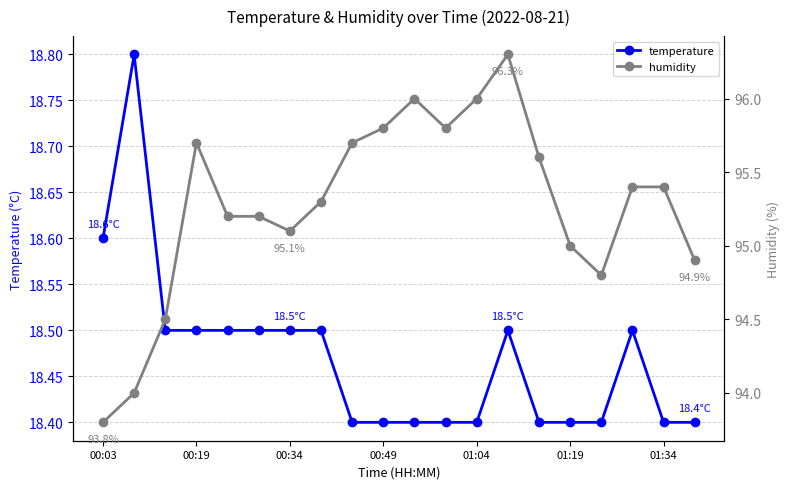

How many temperature values are between 18 and 19?

20